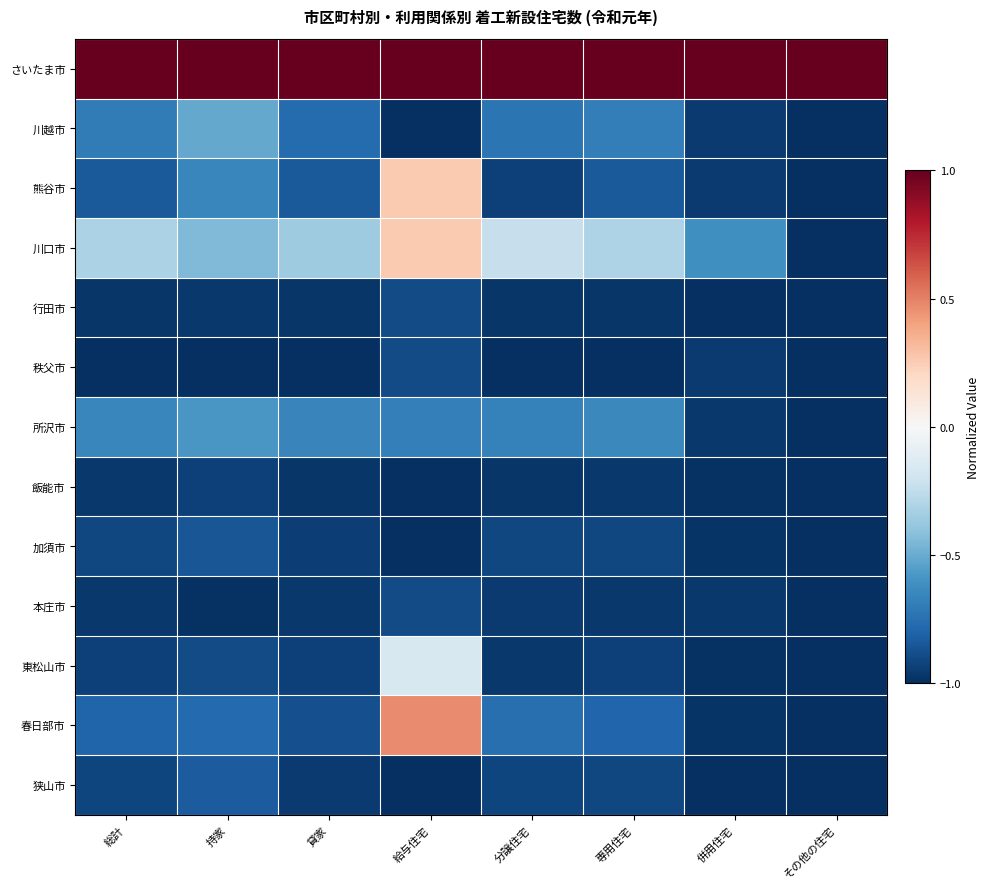

Reading left to right, transcribe all the data shown in this chart.

さいたま市: 総計=1.0	持家=1.0	貸家=1.0	給与住宅=1.0	分譲住宅=1.0	専用住宅=1.0	併用住宅=1.0	その他の住宅=1.0
川越市: 総計=-0.7	持家=-0.5	貸家=-0.8	給与住宅=-1.0	分譲住宅=-0.7	専用住宅=-0.7	併用住宅=-1.0	その他の住宅=-1.0
熊谷市: 総計=-0.8	持家=-0.6	貸家=-0.8	給与住宅=0.3	分譲住宅=-0.9	専用住宅=-0.8	併用住宅=-1.0	その他の住宅=-1.0
川口市: 総計=-0.3	持家=-0.4	貸家=-0.4	給与住宅=0.3	分譲住宅=-0.2	専用住宅=-0.3	併用住宅=-0.6	その他の住宅=-1.0
行田市: 総計=-1.0	持家=-1.0	貸家=-1.0	給与住宅=-0.9	分譲住宅=-1.0	専用住宅=-1.0	併用住宅=-1.0	その他の住宅=-1.0
秩父市: 総計=-1.0	持家=-1.0	貸家=-1.0	給与住宅=-0.9	分譲住宅=-1.0	専用住宅=-1.0	併用住宅=-1.0	その他の住宅=-1.0
所沢市: 総計=-0.7	持家=-0.6	貸家=-0.7	給与住宅=-0.7	分譲住宅=-0.7	専用住宅=-0.6	併用住宅=-1.0	その他の住宅=-1.0
飯能市: 総計=-1.0	持家=-0.9	貸家=-1.0	給与住宅=-1.0	分譲住宅=-1.0	専用住宅=-1.0	併用住宅=-1.0	その他の住宅=-1.0
加須市: 総計=-0.9	持家=-0.9	貸家=-0.9	給与住宅=-1.0	分譲住宅=-0.9	専用住宅=-0.9	併用住宅=-1.0	その他の住宅=-1.0
本庄市: 総計=-1.0	持家=-1.0	貸家=-1.0	給与住宅=-0.9	分譲住宅=-1.0	専用住宅=-1.0	併用住宅=-1.0	その他の住宅=-1.0
東松山市: 総計=-0.9	持家=-0.9	貸家=-0.9	給与住宅=-0.2	分譲住宅=-1.0	専用住宅=-0.9	併用住宅=-1.0	その他の住宅=-1.0
春日部市: 総計=-0.8	持家=-0.8	貸家=-0.9	給与住宅=0.5	分譲住宅=-0.8	専用住宅=-0.8	併用住宅=-1.0	その他の住宅=-1.0
狭山市: 総計=-0.9	持家=-0.8	貸家=-1.0	給与住宅=-1.0	分譲住宅=-0.9	専用住宅=-0.9	併用住宅=-1.0	その他の住宅=-1.0